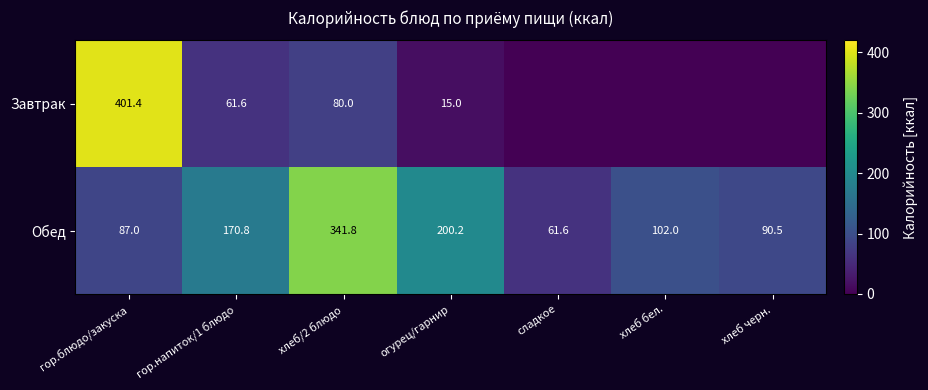

True or false: Завтрак has a value of 401.4 at гор.блюдо/закуска.

True